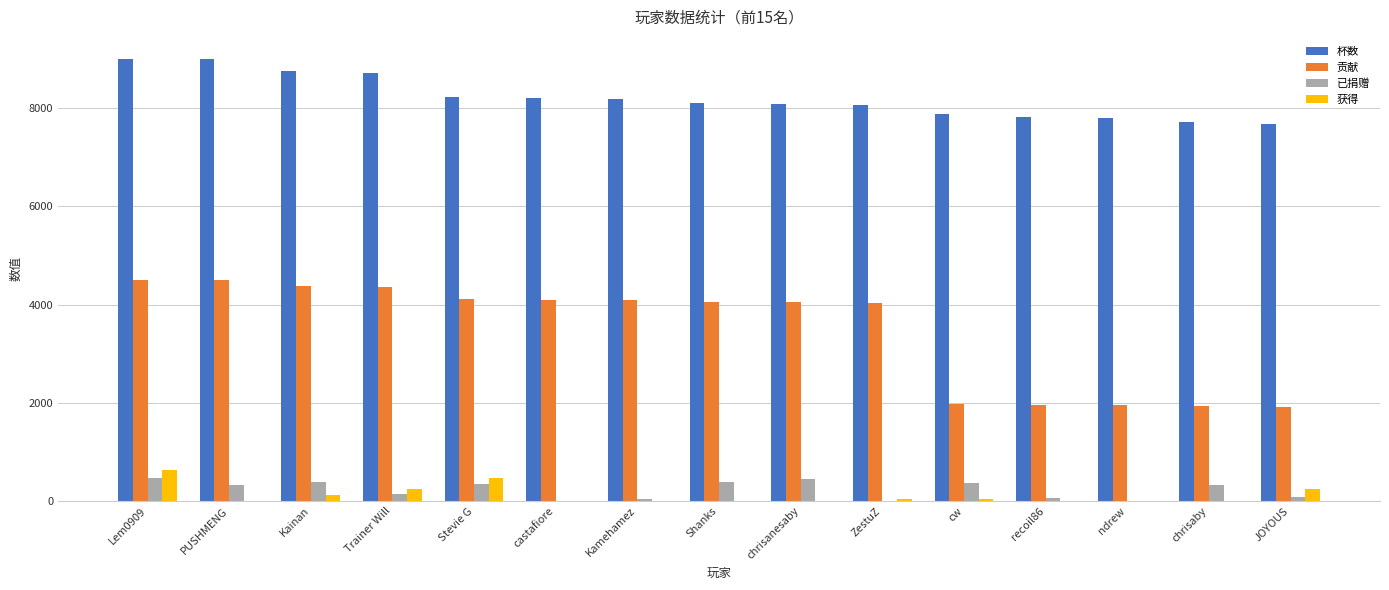

How many categories are shown in the chart?

15